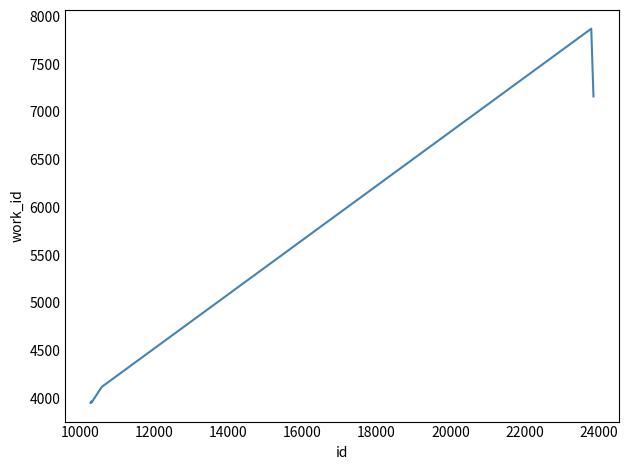

What is the difference between the second highest and minimum values?

3209